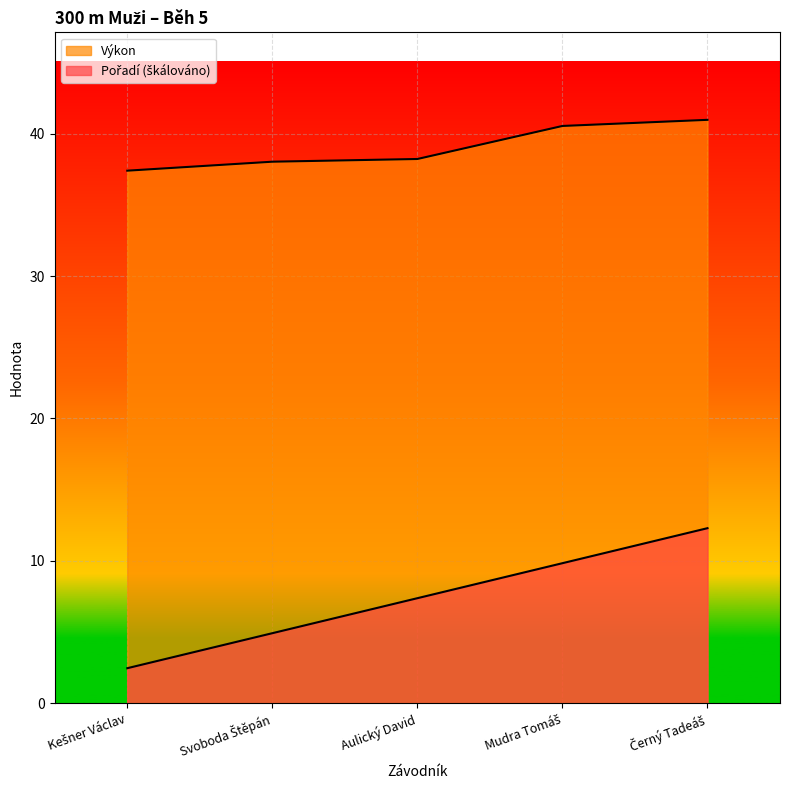

List the series in order of their peak value, highest first.

Výkon, Pořadí